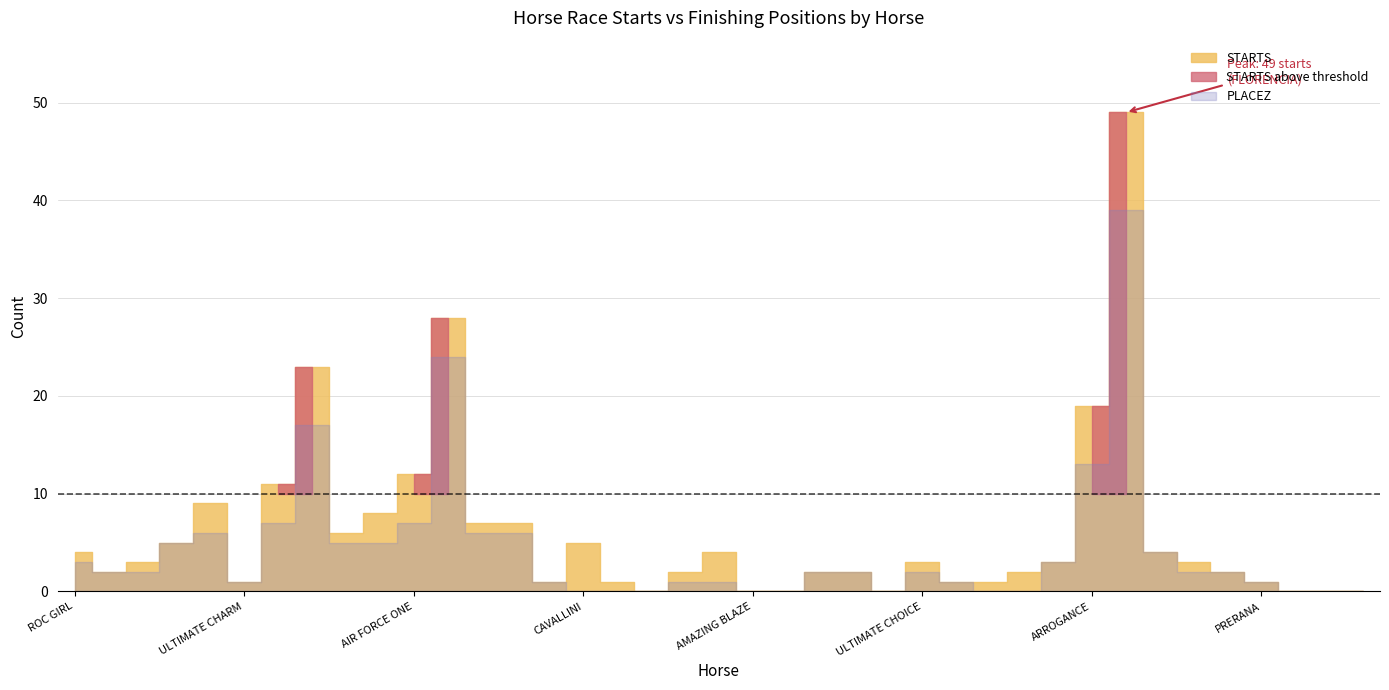

Count the number of categories in the chart.

39